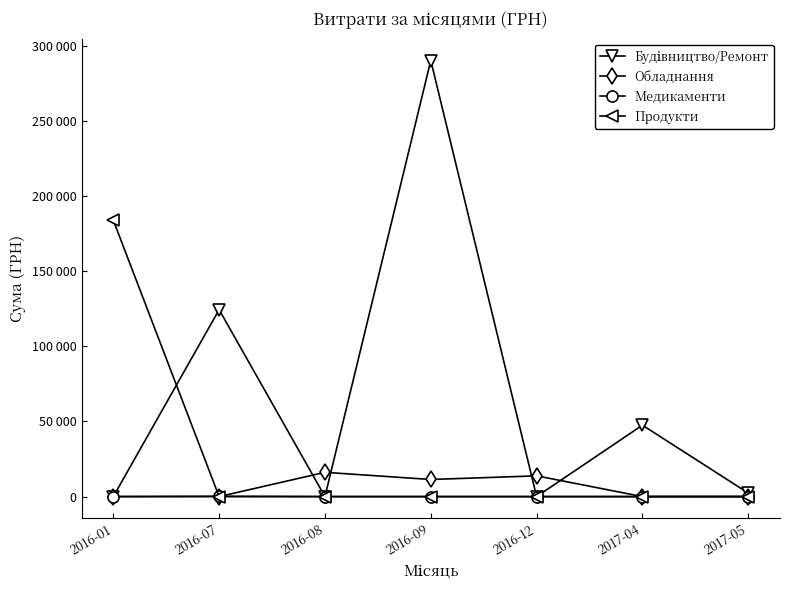

The Будівництво/Ремонт series shows 124329.2 at 2016-07. True or false?

True